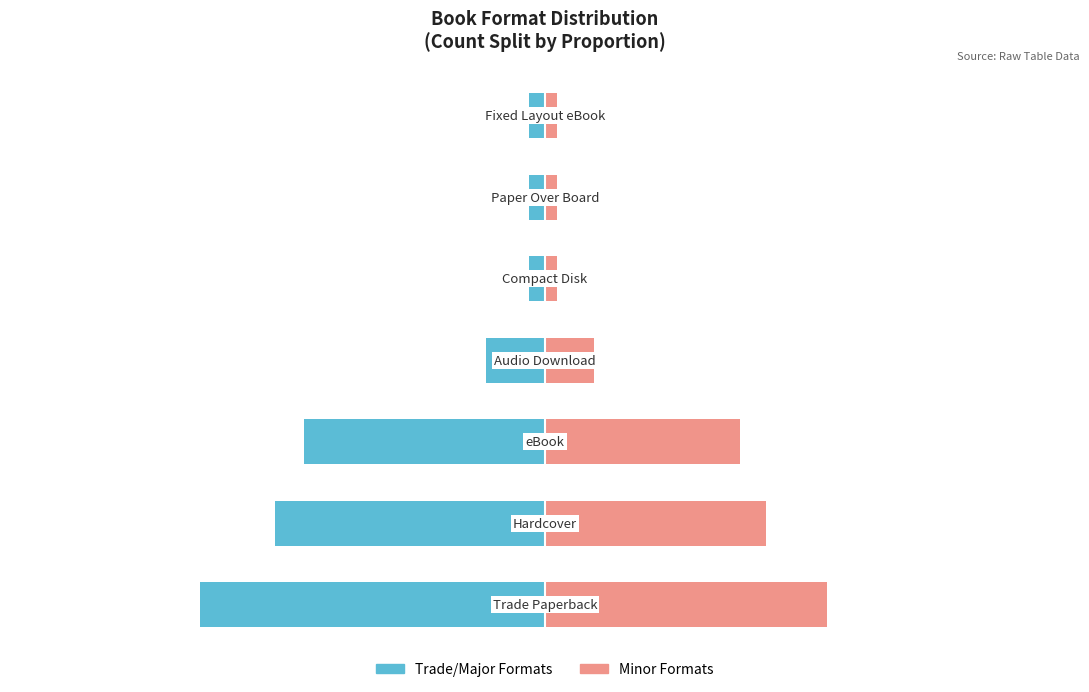

Which series has the widest spread of values?

Trade/Major Formats